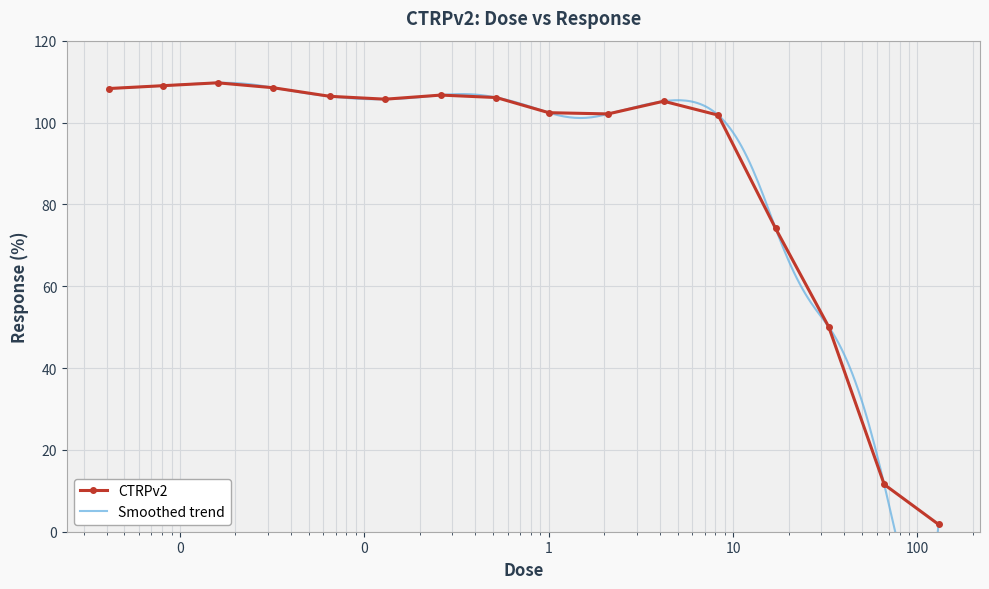

What is the smallest value displayed?

1.8